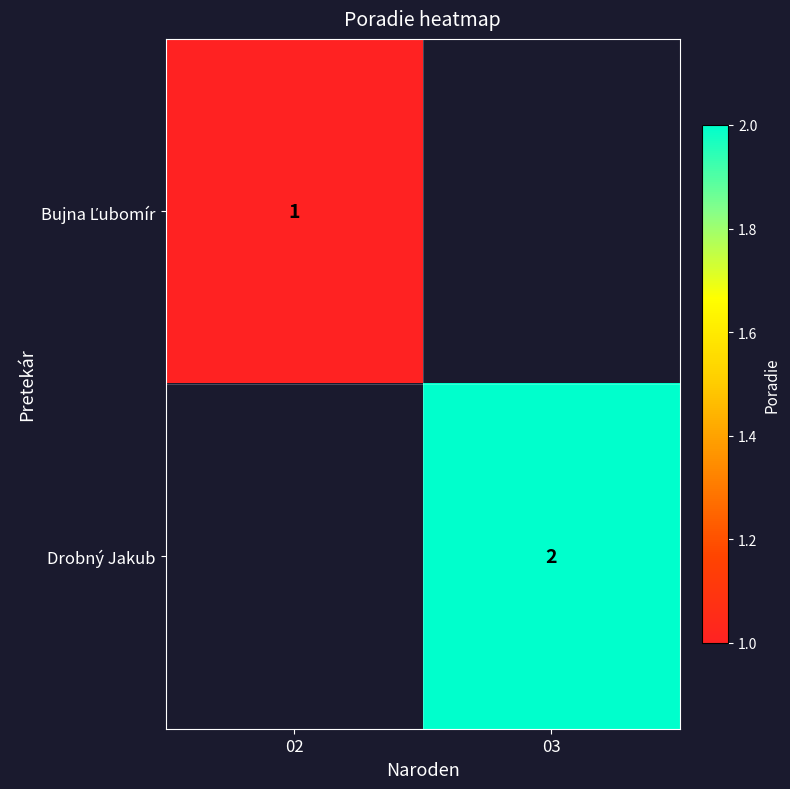

True or false: Drobný Jakub has a value of 0 at 03.

False